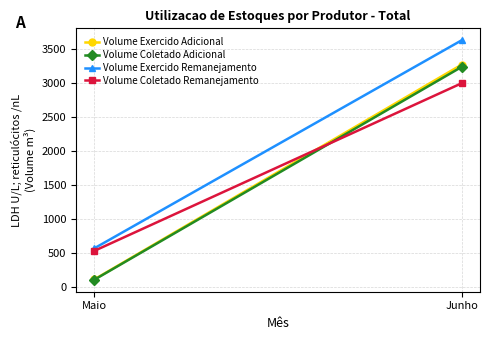

Which category has the lowest value across all series?

Maio